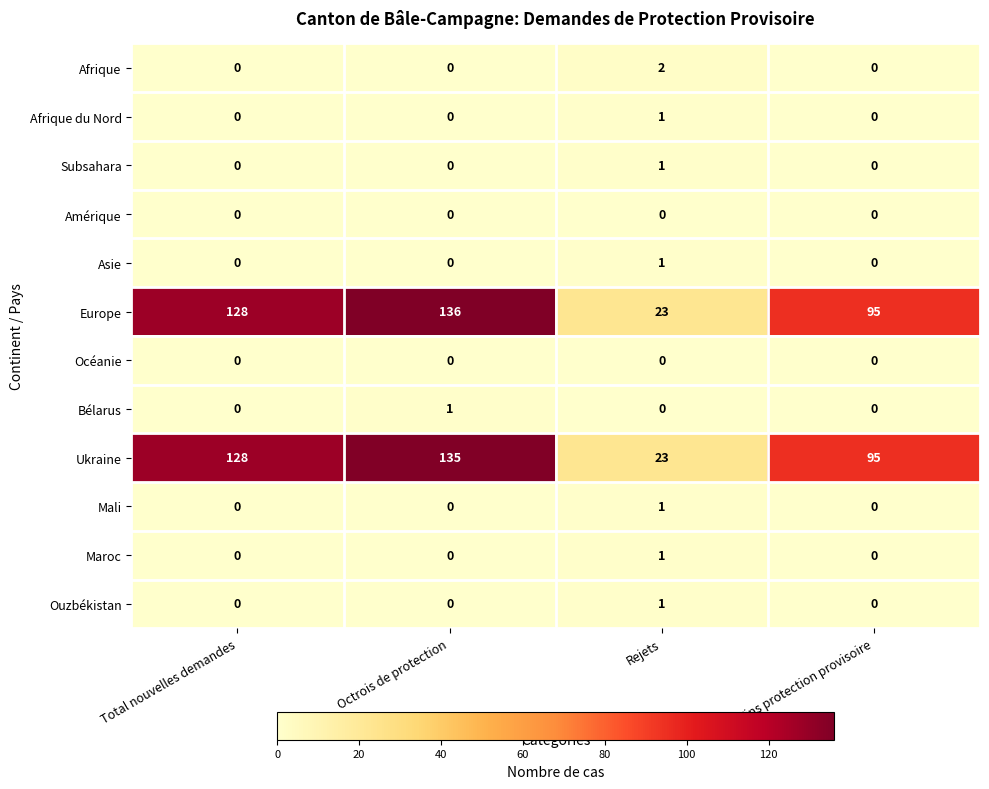

Which category has the highest value in the Asie series?

Rejets